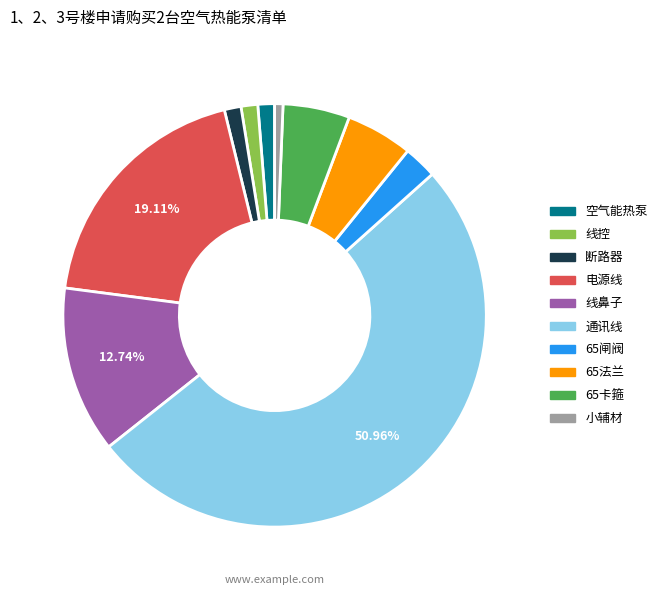

Which category accounts for the majority?

通讯线